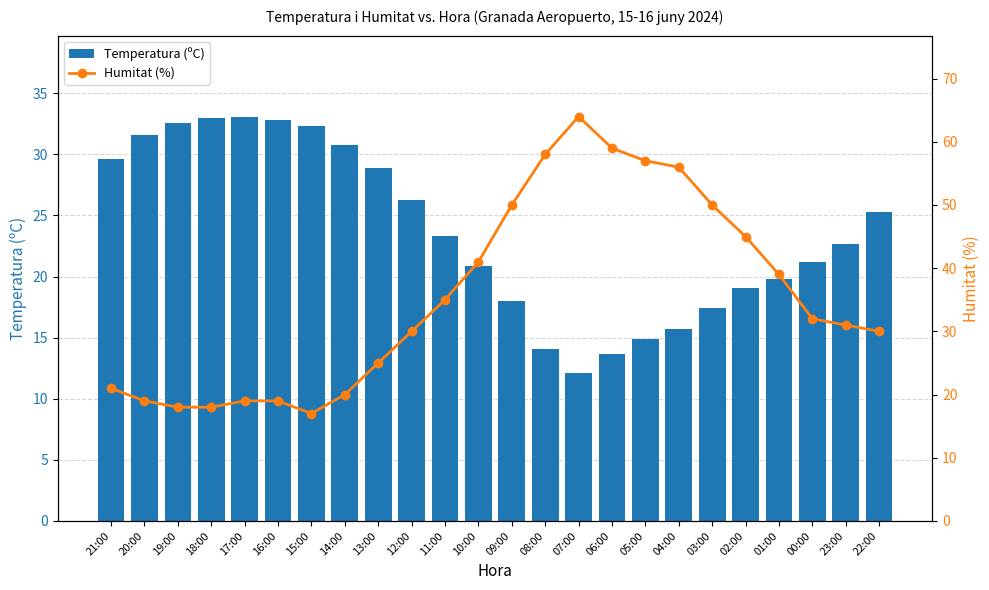

What is the sum of the Temperatura (ºC) values at 04:00 and 19:00?

48.3